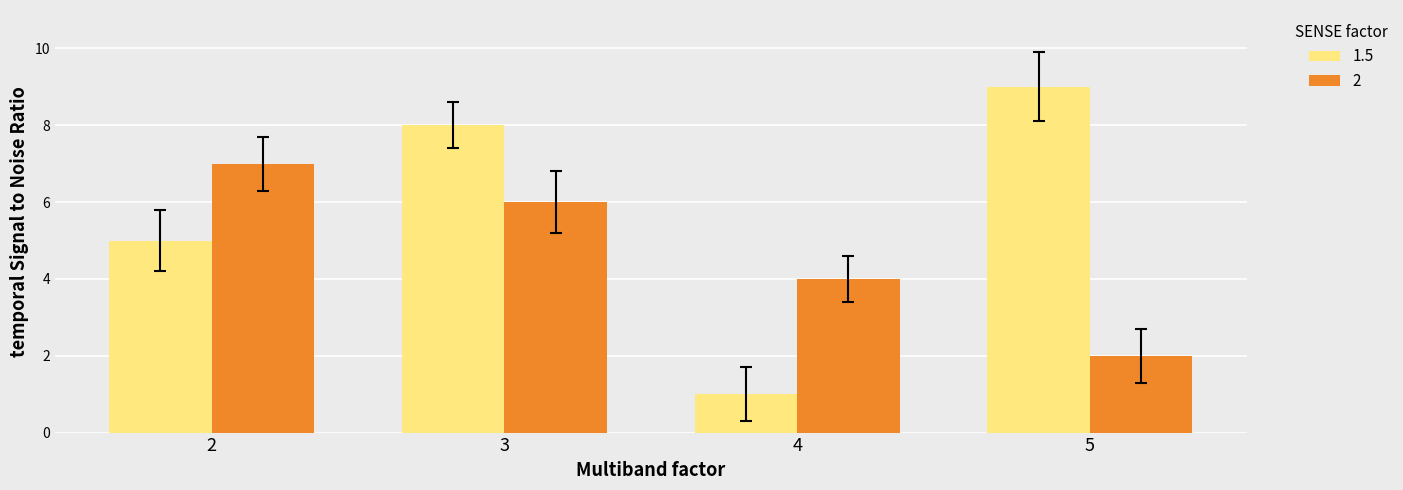

Which series has the largest range (max minus min)?

1.5